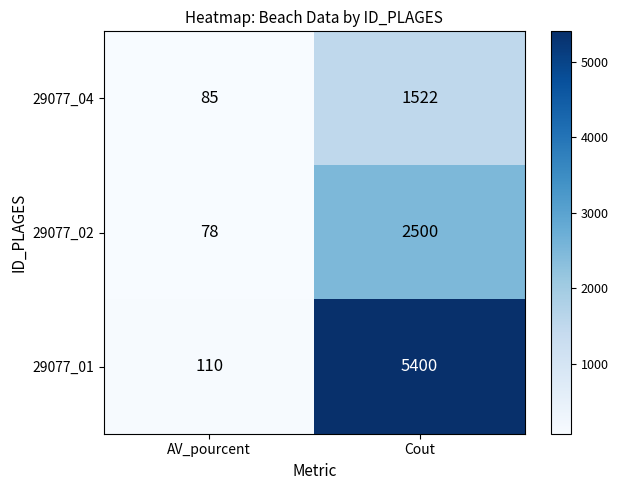

Reading left to right, list all the values displayed in this chart.

29077_04: AV_pourcent=85	Cout=1522
29077_02: AV_pourcent=78	Cout=2500
29077_01: AV_pourcent=110	Cout=5400